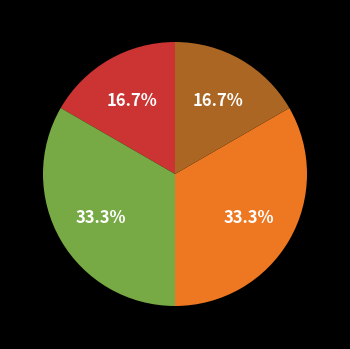

How many slices are in this pie chart?

4